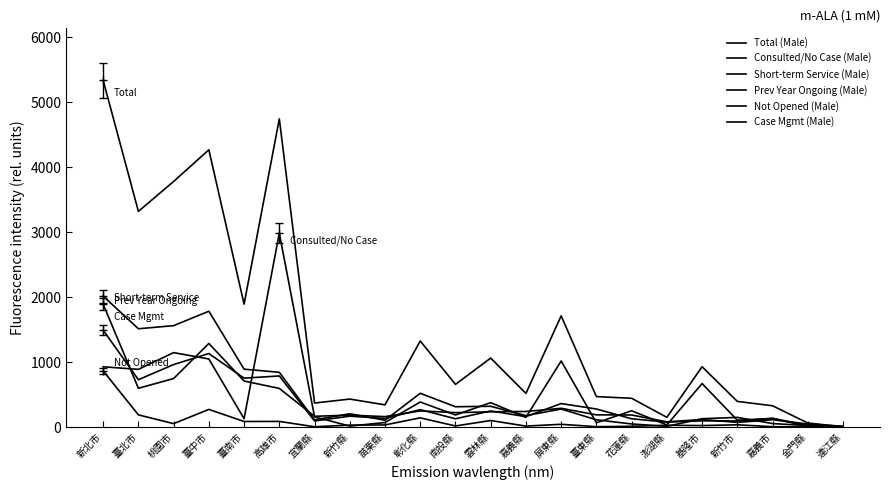

Count the number of categories in the chart.

22